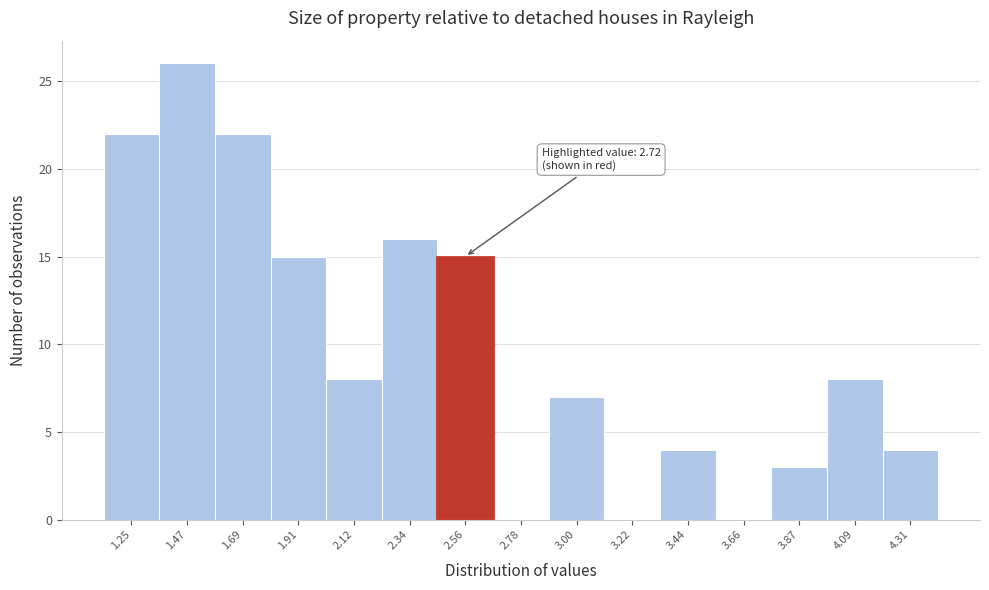

Reading left to right, transcribe all the data shown in this chart.

1.25=22	1.47=26	1.69=22	1.91=15	2.12=8	2.34=16	2.56=15	2.78=0	3.00=7	3.22=0	3.44=4	3.66=0	3.87=3	4.09=8	4.31=4